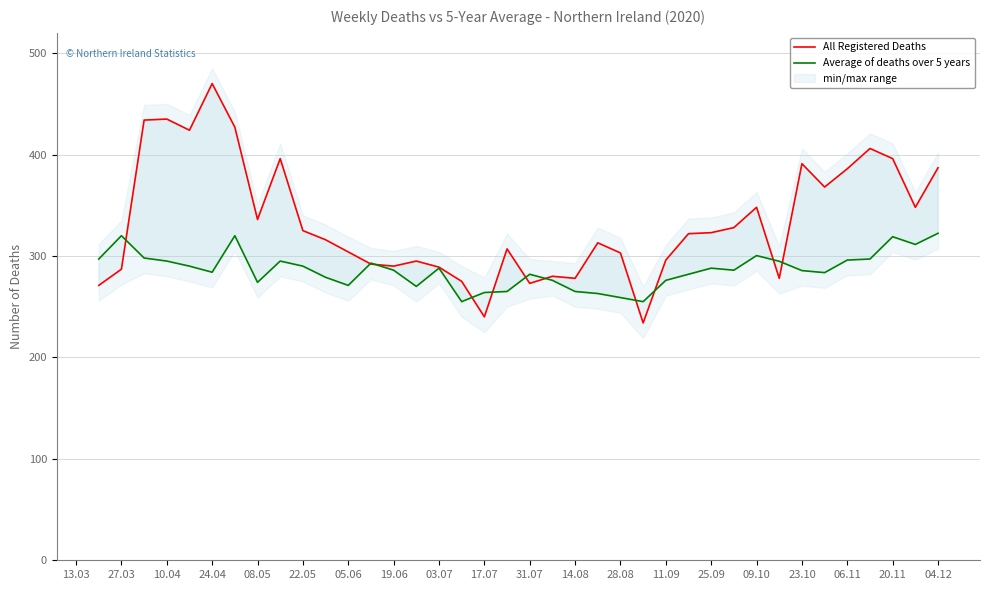

The value of All Registered Deaths at 08.05 is 246.9. True or false?

False